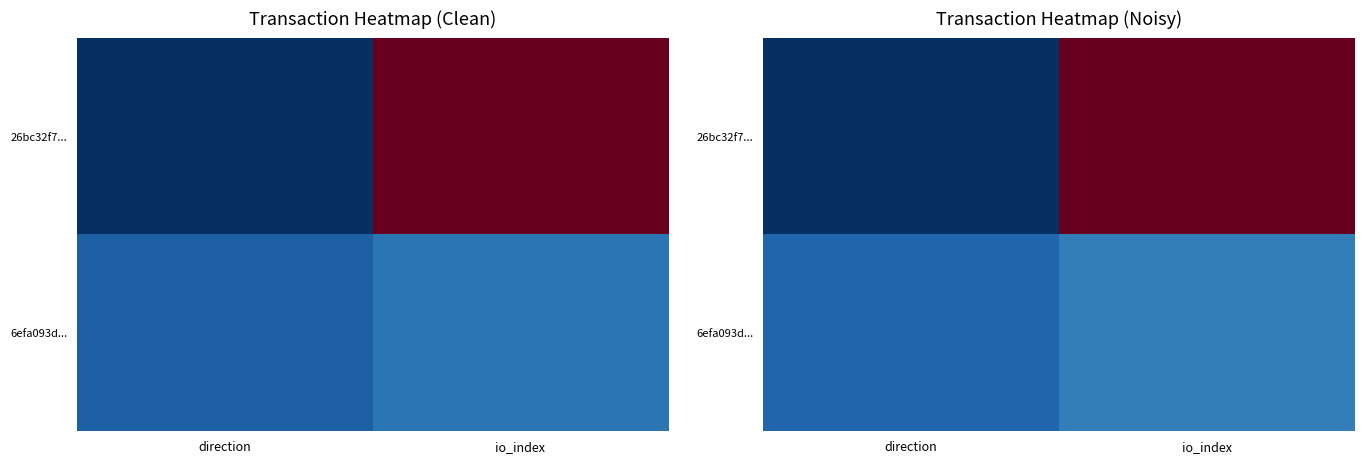

At io_index, list the series in order from smallest to largest.

6efa093d..., 26bc32f7...